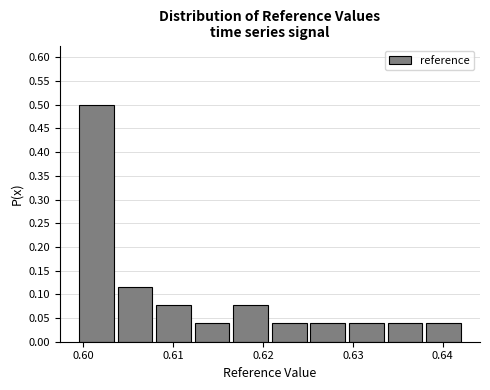

Reading left to right, list every bar in this chart as the range it spans on the x-axis followed by its height. Neither the bar edges nor the heights are printed on the chart, so give them approximately, as read against the axes.

0.599 to 0.604: 0.500
0.604 to 0.608: 0.115
0.608 to 0.612: 0.075
0.612 to 0.616: 0.040
0.616 to 0.621: 0.075
0.621 to 0.625: 0.040
0.625 to 0.629: 0.040
0.629 to 0.634: 0.040
0.634 to 0.638: 0.040
0.638 to 0.642: 0.040